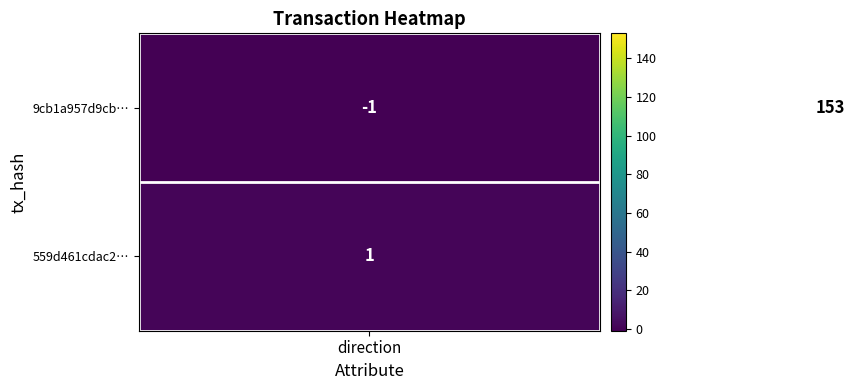

List the series in order of their peak value, highest first.

9cb1a957d9cb…, 559d461cdac2…